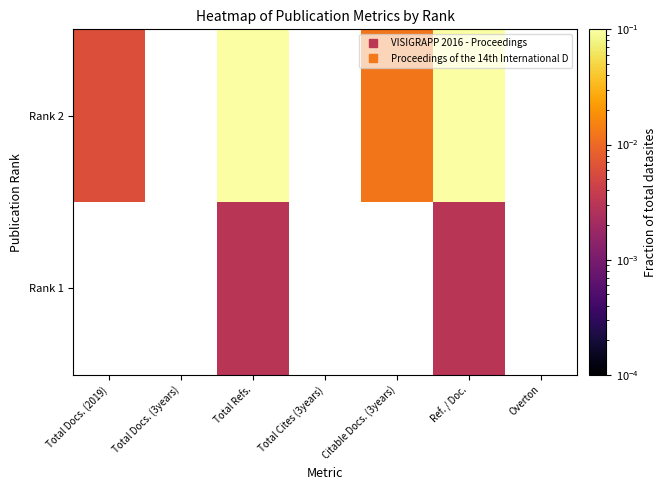

True or false: Rank 1 has a value of 0.0 at Total Refs..

False